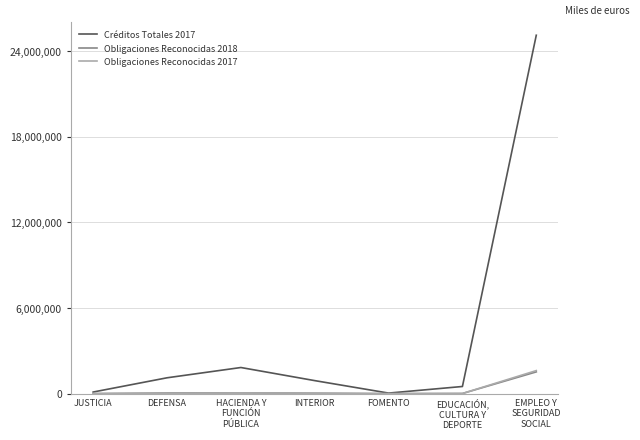

What is the approximate value of Obligaciones Reconocidas 2017 at DEFENSA, to the nearest 50?

25750